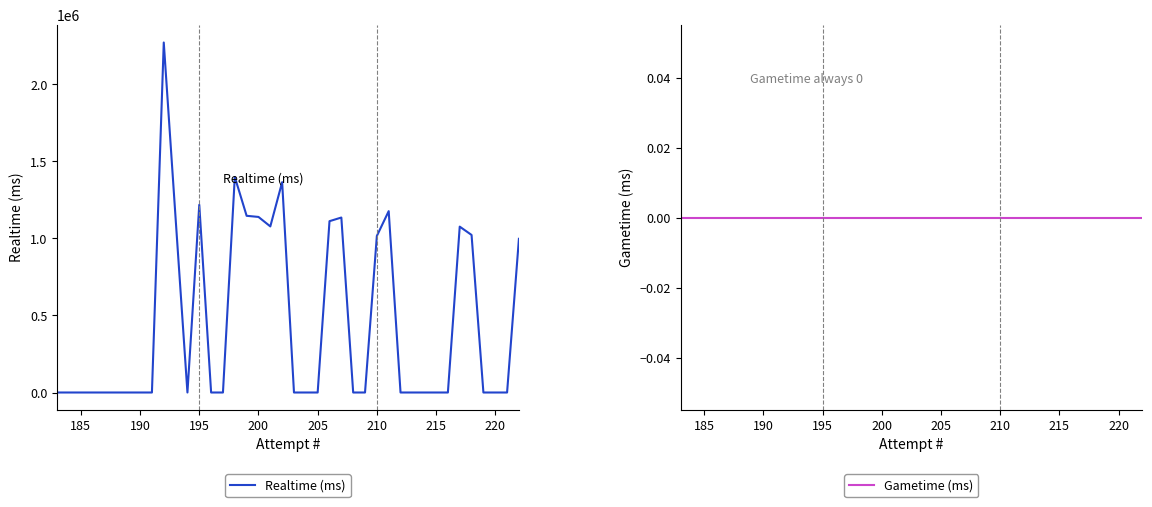

True or false: Realtime (ms) and Gametime (ms) intersect in this chart.

False